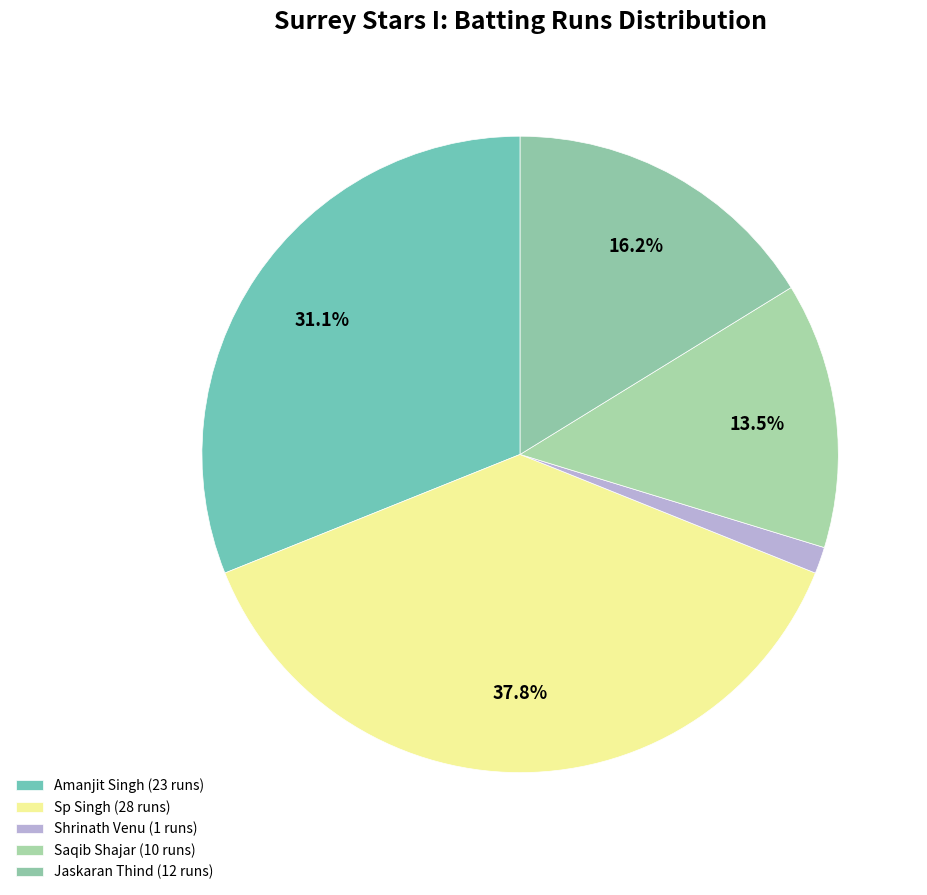

Count the number of slices in the pie.

5